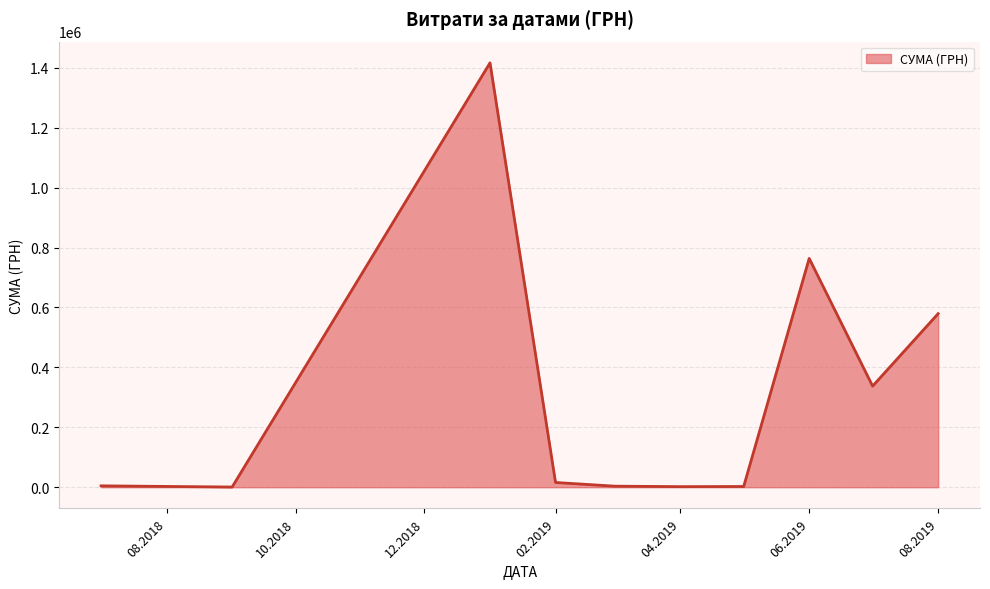

What is the difference between the maximum and minimum values?

1415779.6